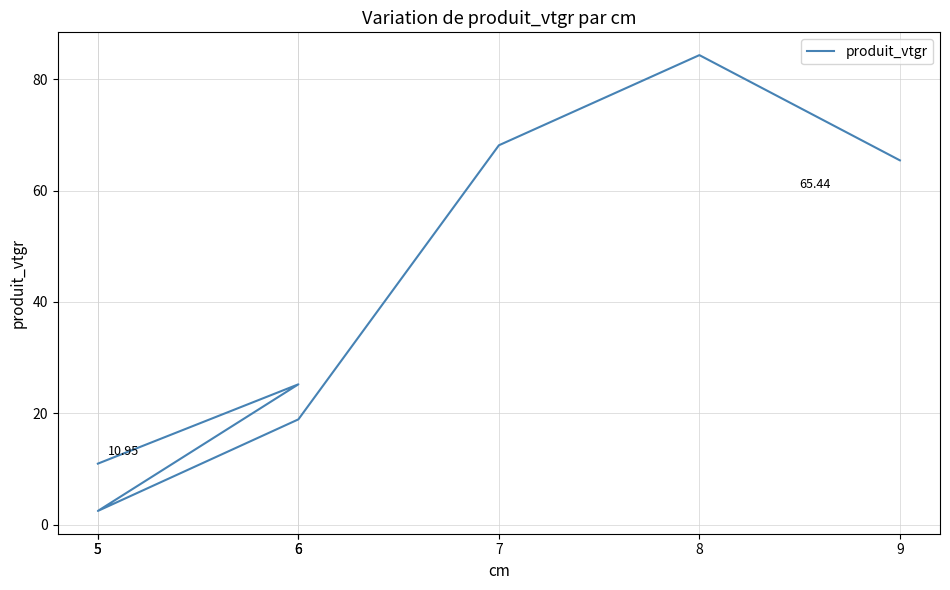

Read the value at 7.

68.1